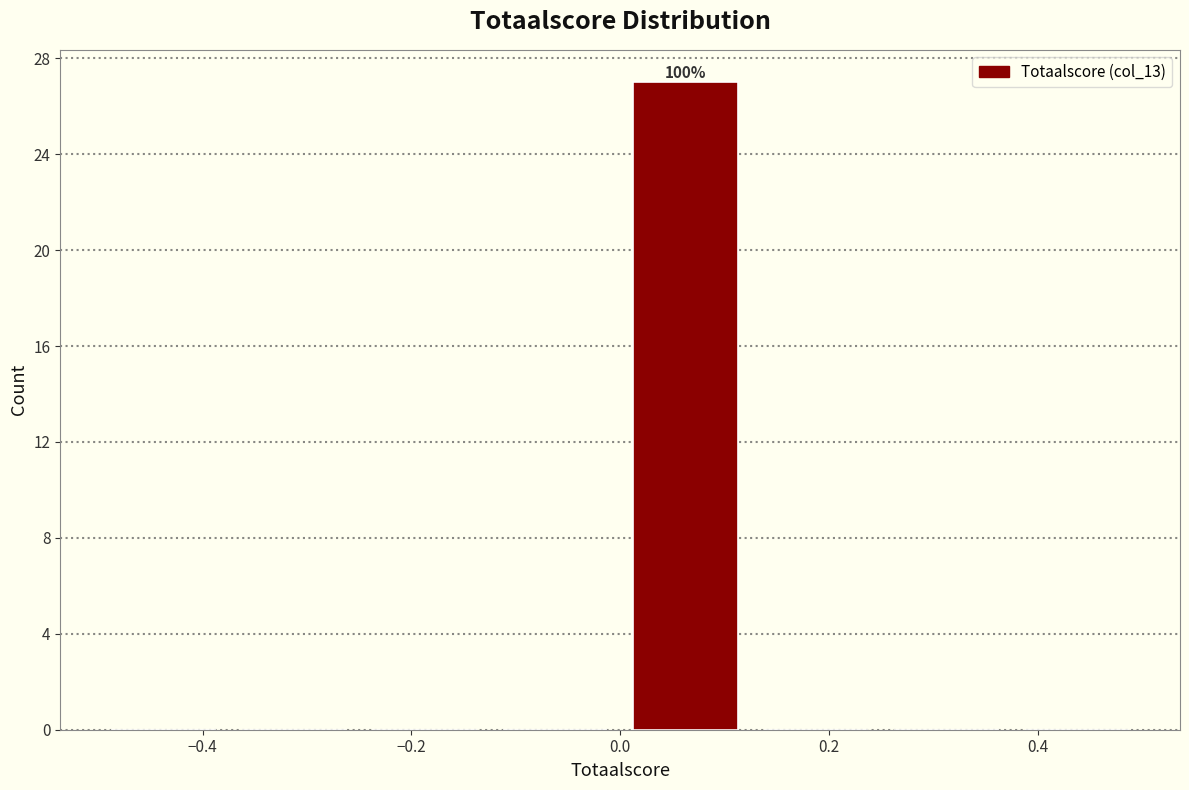

Which range on the x-axis has the tallest bar?

0.000 to 0.125